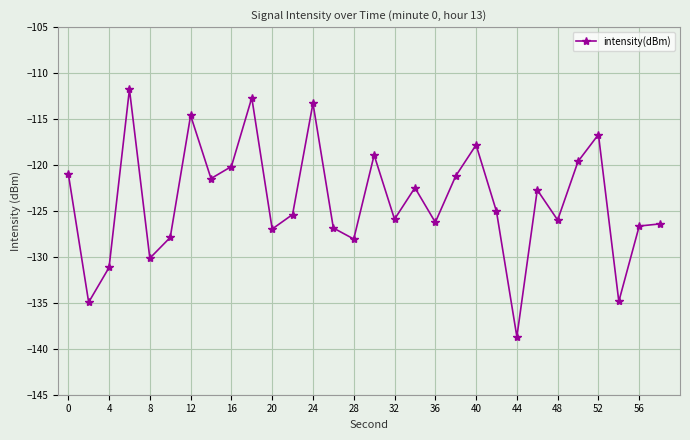

What is the value of the 25th point from the left?

-126.0